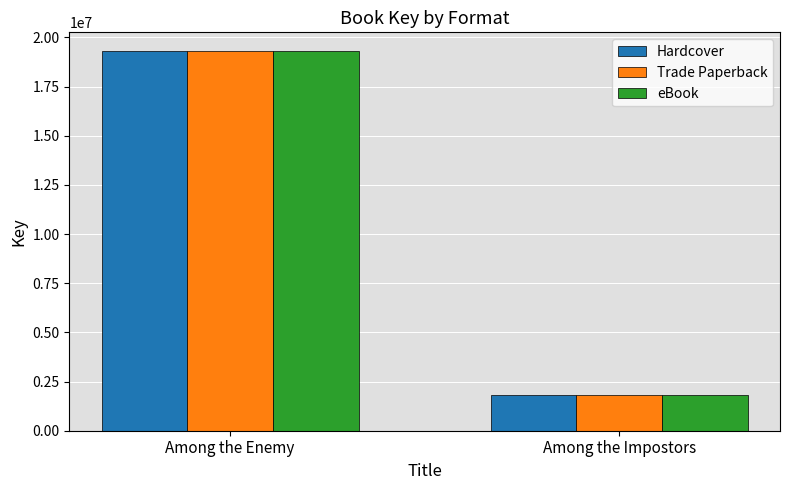

At which label does Trade Paperback reach its minimum?

Among the Impostors